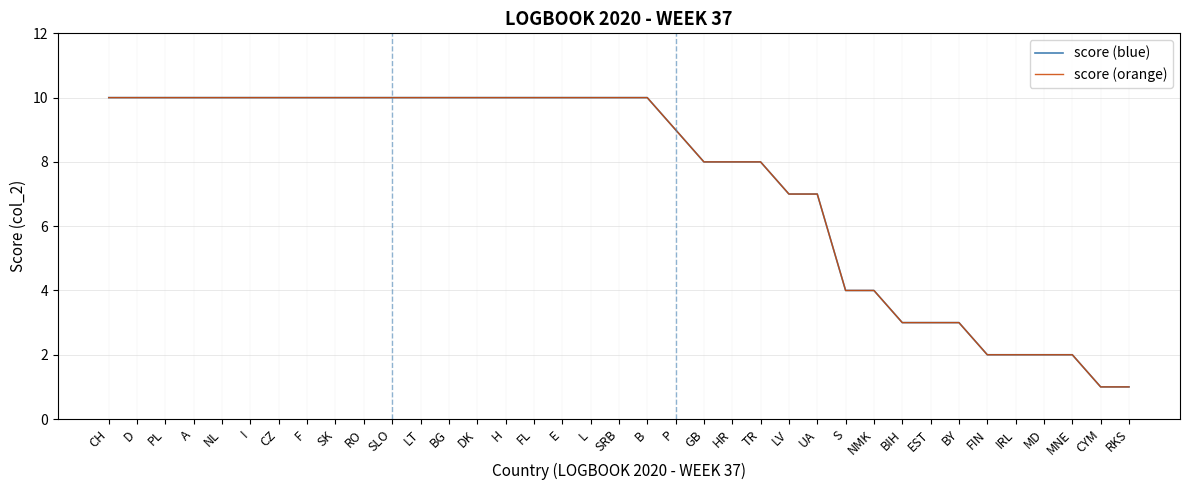

Does the chart display data point markers on the line(s)?

No